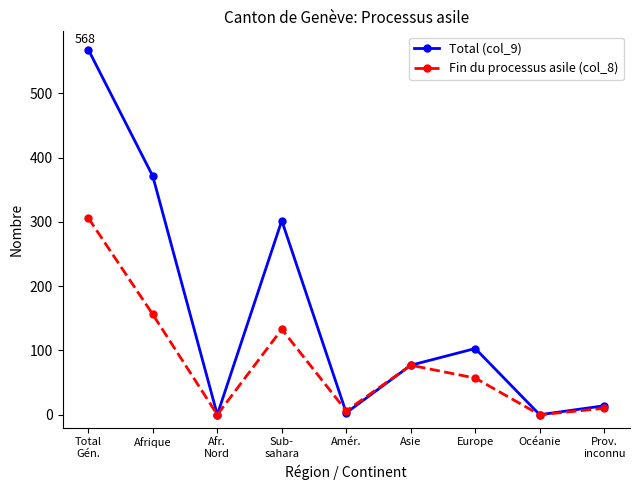

True or false: Fin du processus asile (col_8) has more than 1 interior local peaks.

True